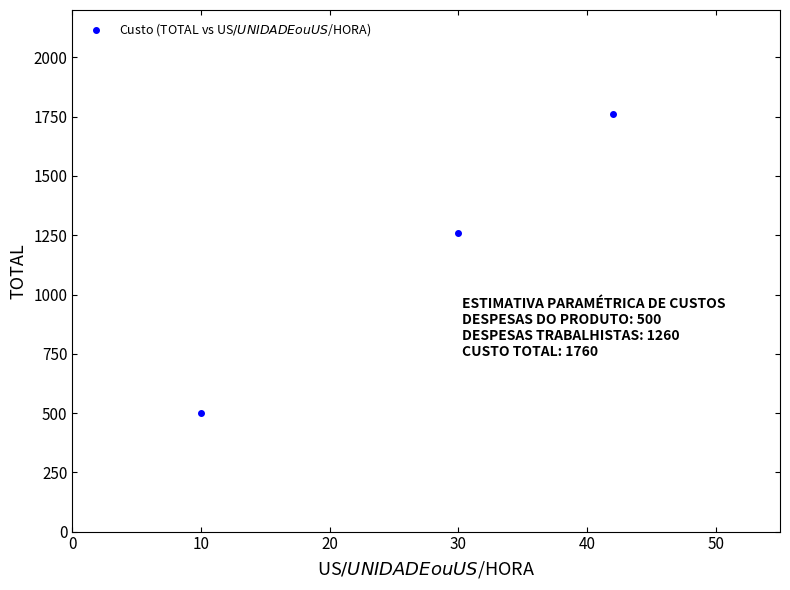

What is the average Y value?

1173